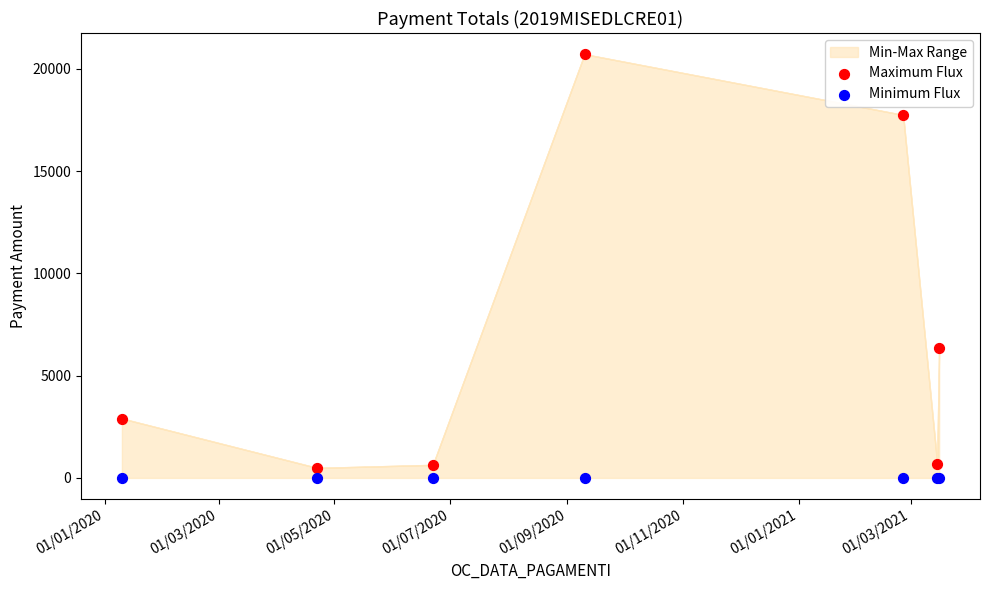

Which series contains the highest Y value?

Maximum Flux